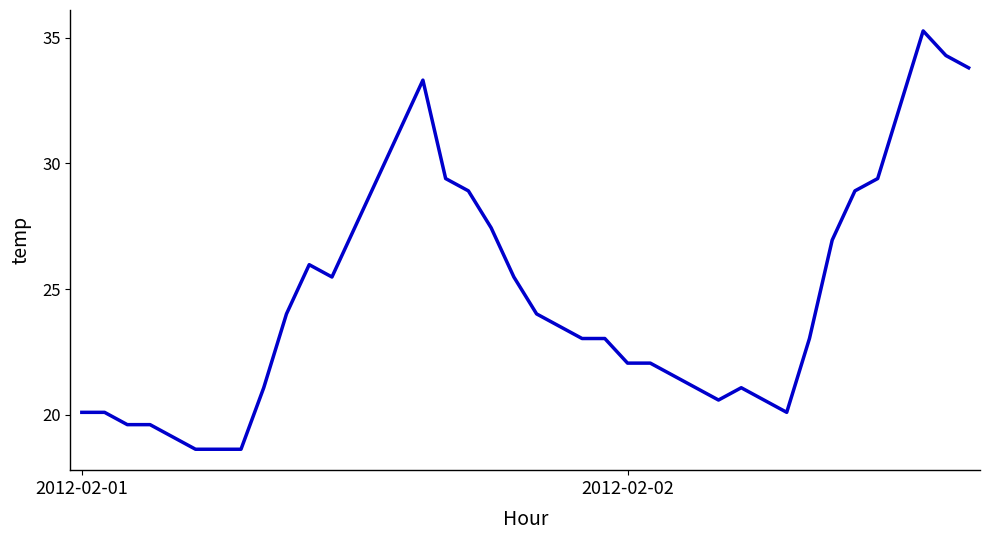

What is the difference between the maximum and minimum values?

16.7